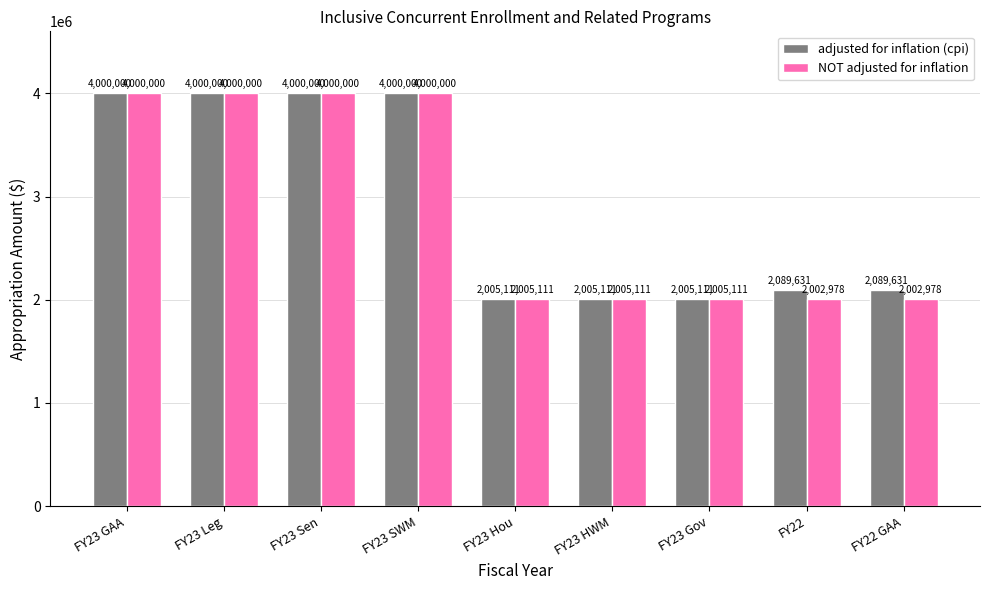

What is the label of the 2nd bar from the right?

FY22